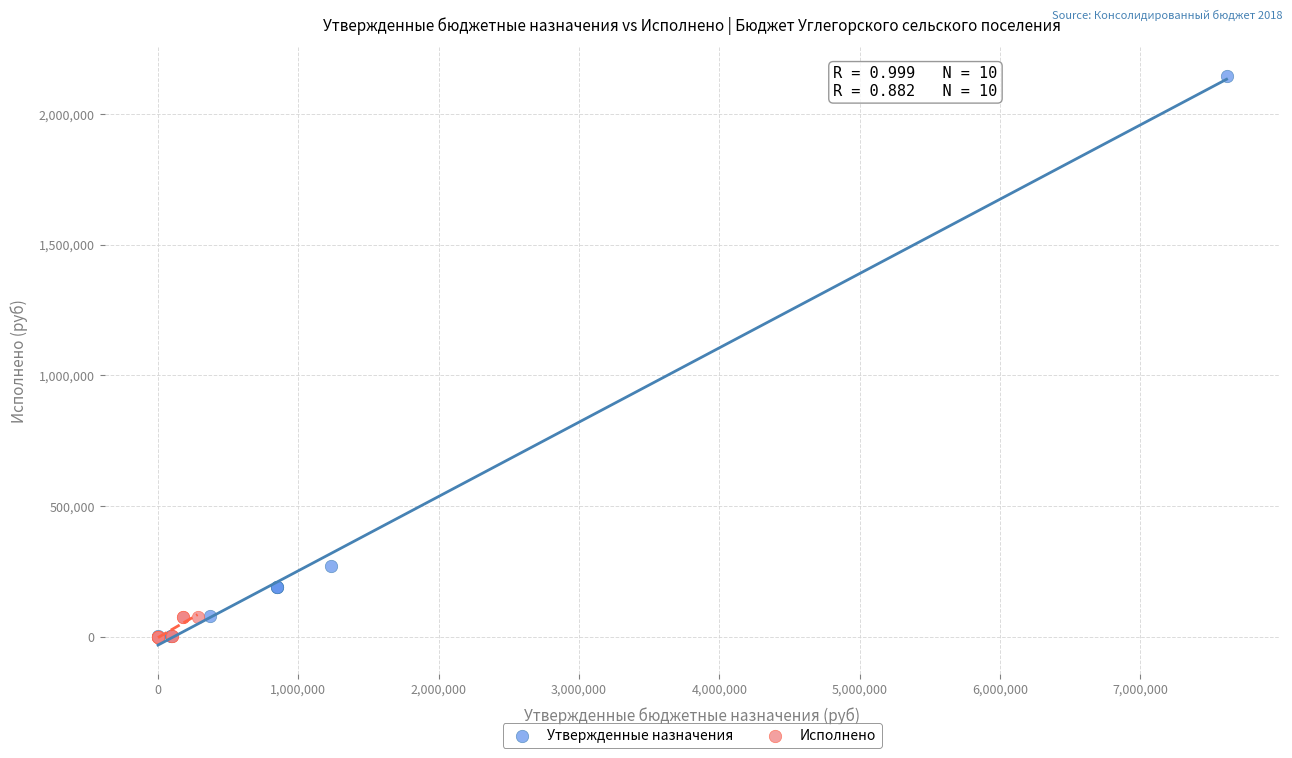

Which series has the widest spread of Y values?

Утвержденные назначения